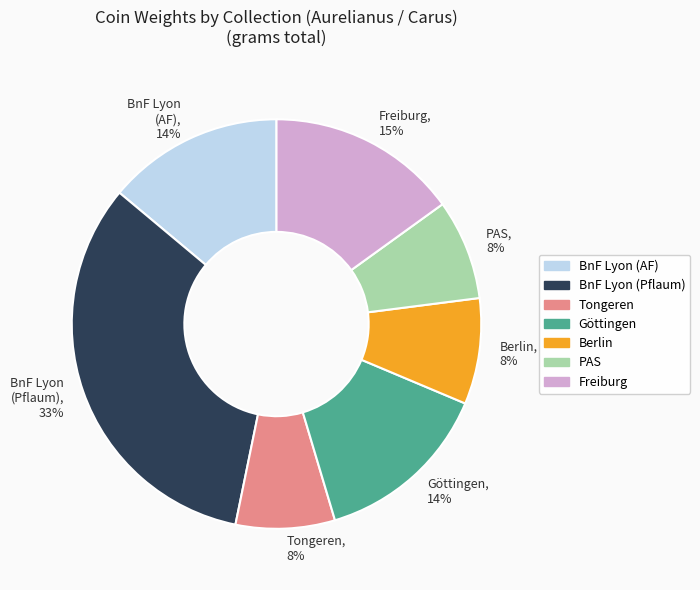

Is the sum of PAS, 8% and Tongeren, 8% greater than half?

No